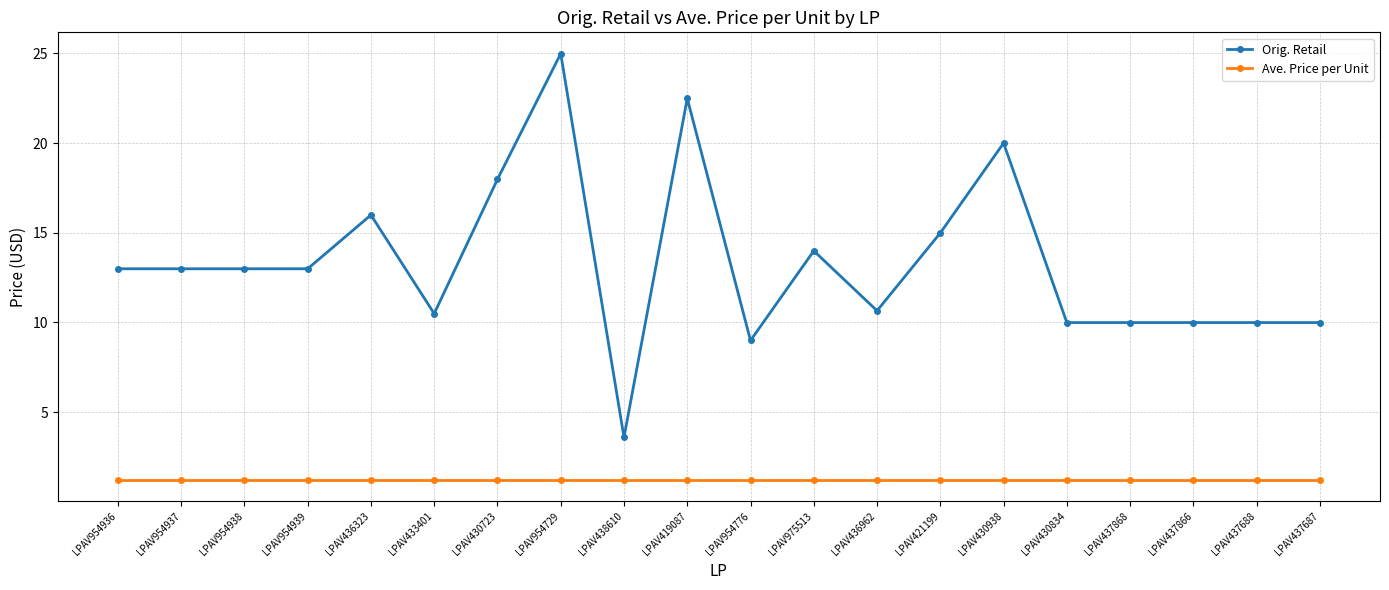

Is it true that Orig. Retail equals 6.5 at LPAV437688?

False